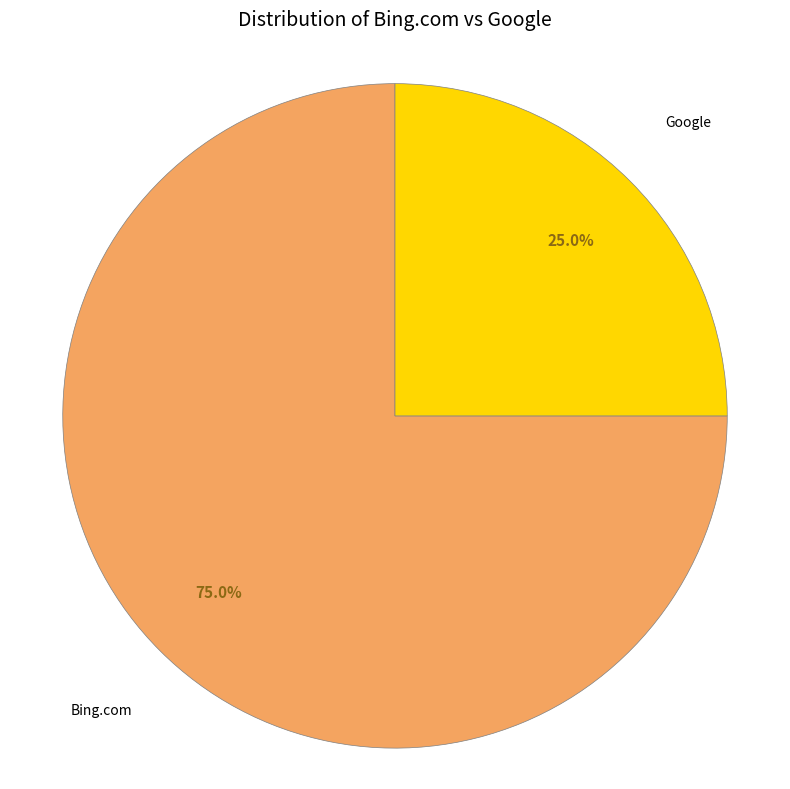

Is there any slice that represents more than half of the pie?

Yes